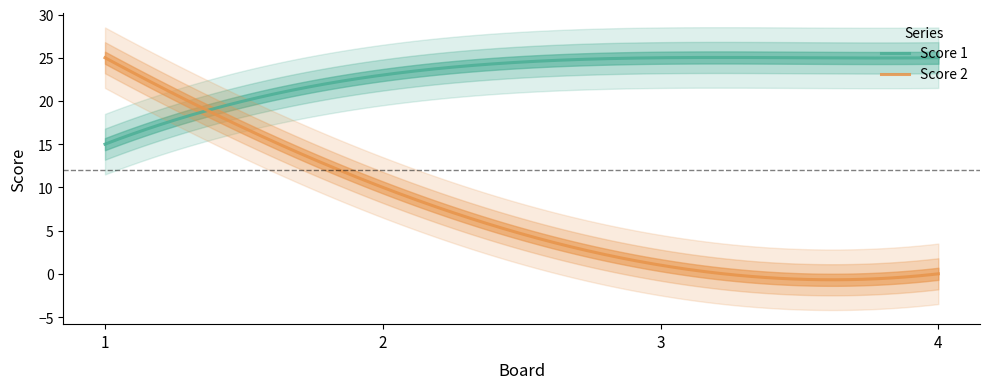

How many values in the Score 1 series are below 25?

2